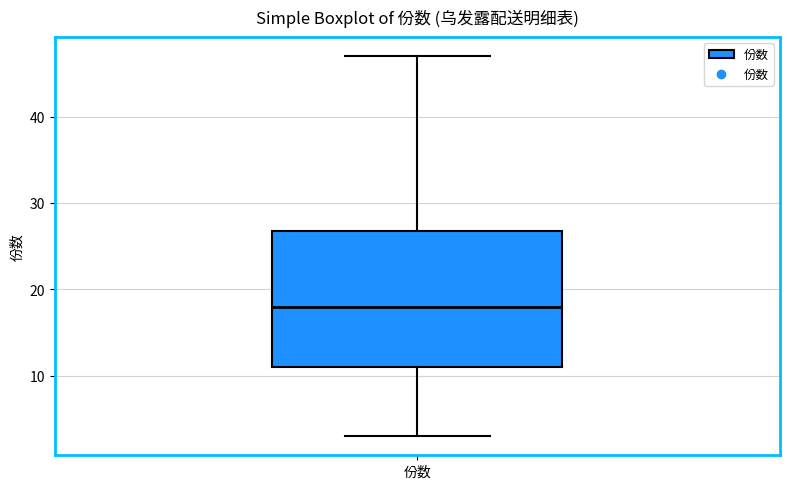

Read this box plot against the y-axis: the position of the median line, the range covered by the box, and the ends of both whiskers. The values are not printed on the chart, so give them approximately, as read against the axis.

median 18, box 11 to 27, whiskers 3 to 47